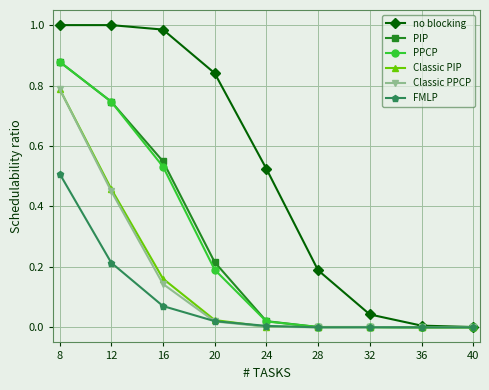

How many data points does each series have?

9